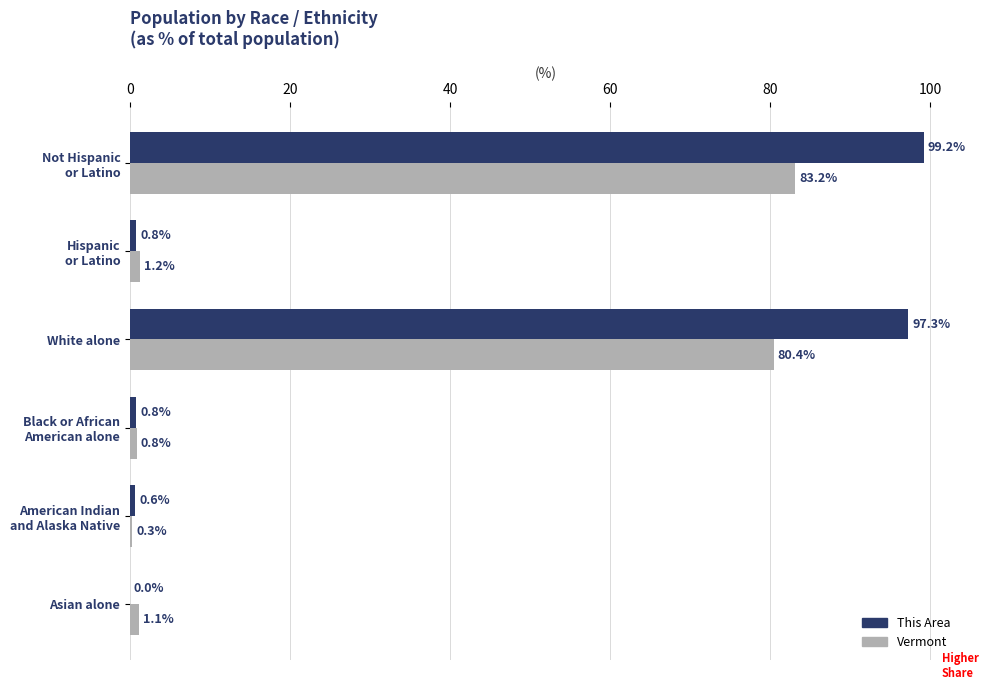

The Vermont series shows 138.7 at White alone. True or false?

False